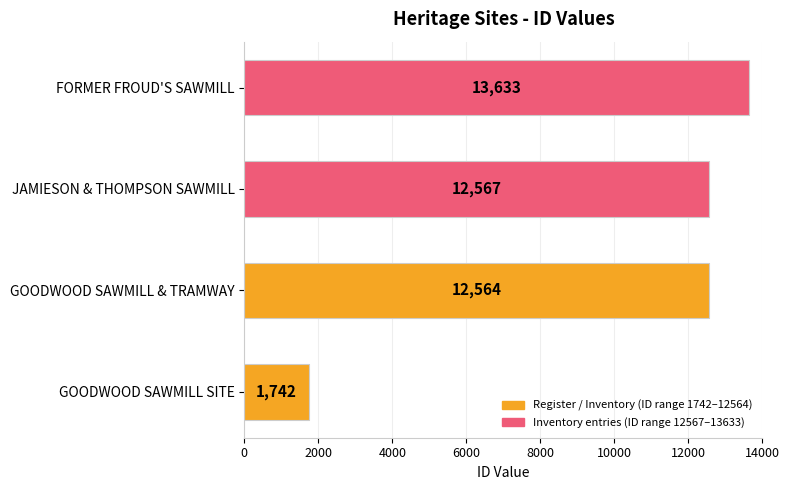

What is the change in value from JAMIESON & THOMPSON SAWMILL to FORMER FROUD'S SAWMILL?

+1066